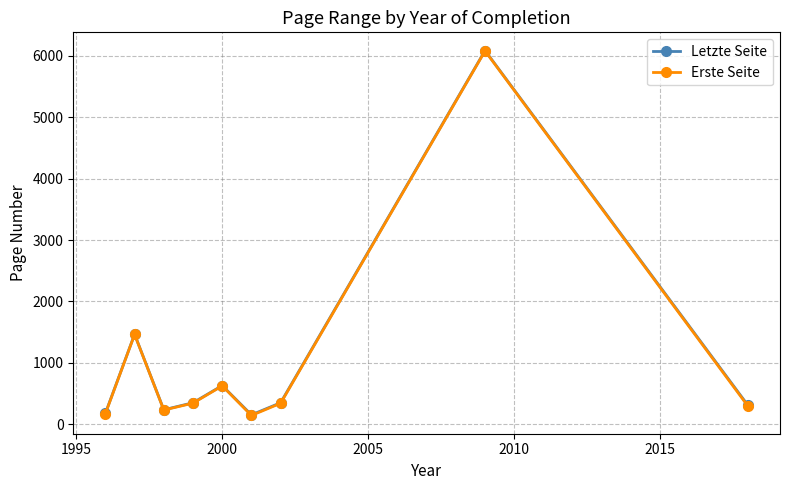

What are all the series names shown in the legend?

Letzte Seite, Erste Seite